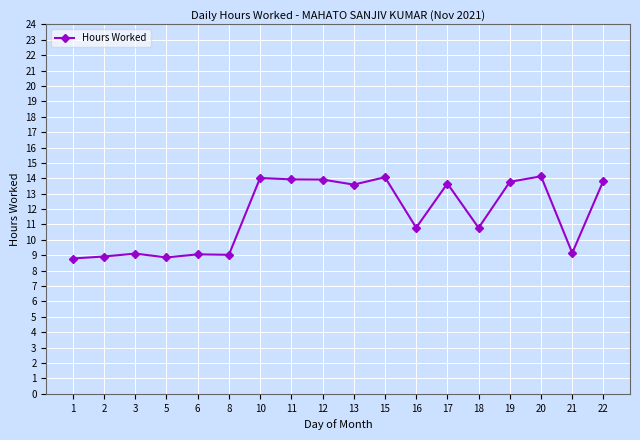

Between 15 and 19, which is larger?

15